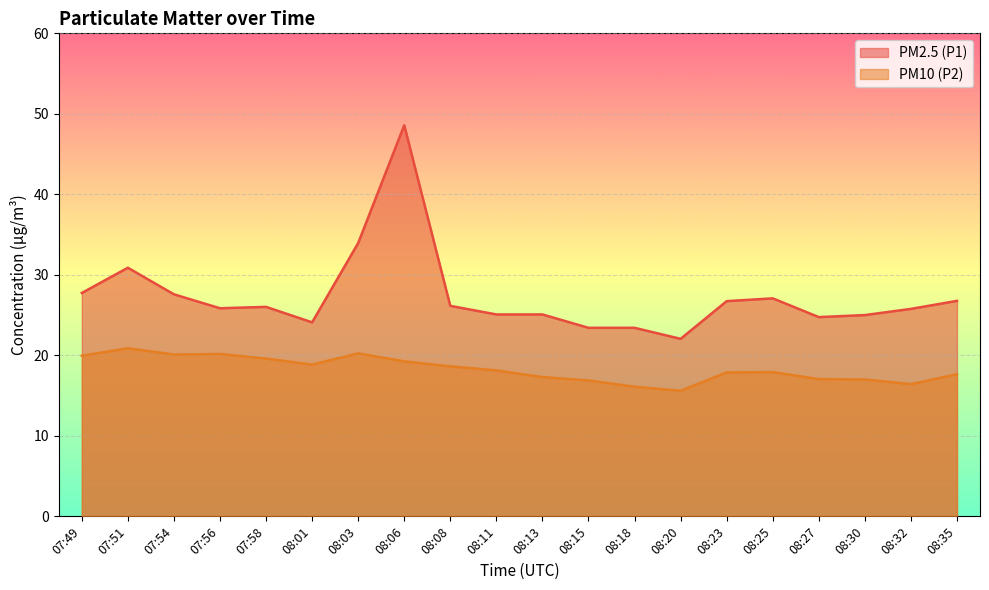

Where is the first local minimum for PM2.5 (P1)?

07:56